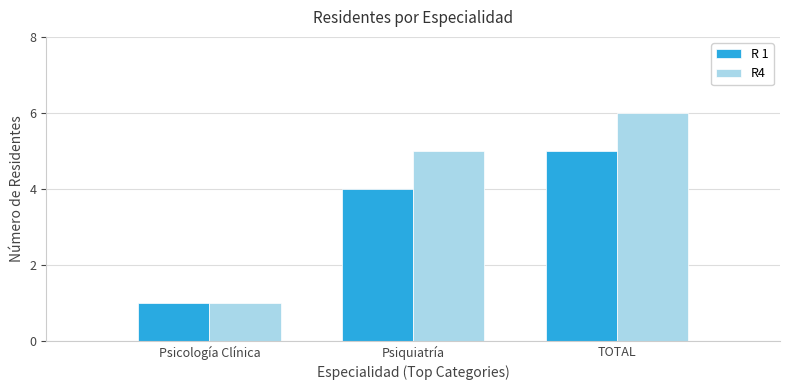

What is the label of the 3rd bar from the left?

TOTAL